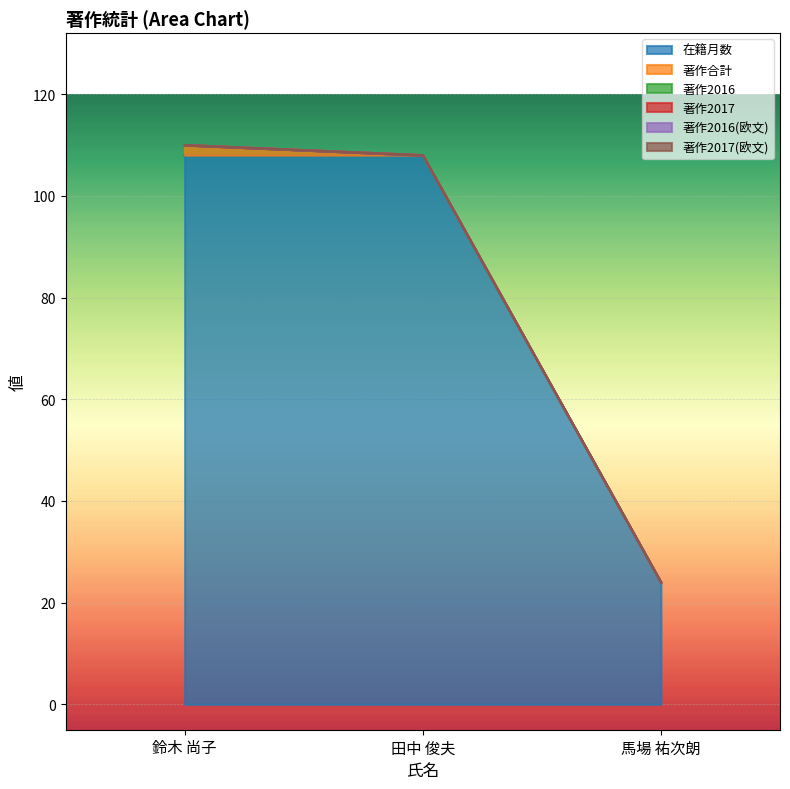

Where is 在籍月数 nearest to the value 66?

鈴木 尚子